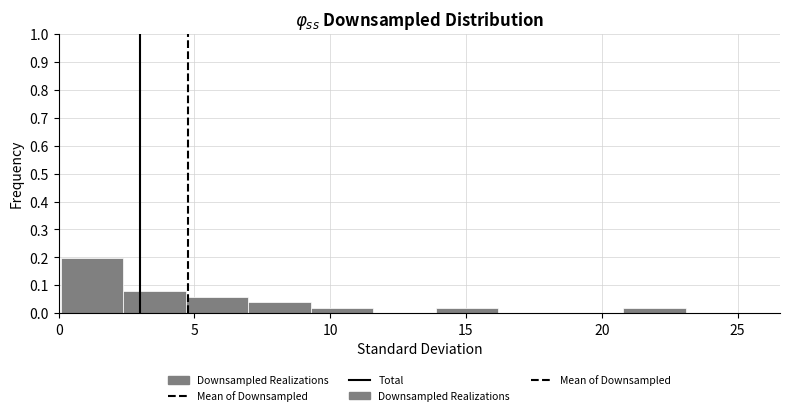

Reading left to right, transcribe this chart: for each bar, give the range it covers on the x-axis and its height. Neither the bar edges nor the heights are printed on the chart, so give them approximately, as read against the axes.

0.0 to 2.5: 0.20
2.5 to 4.5: 0.08
4.5 to 7.0: 0.06
7.0 to 9.5: 0.04
9.5 to 11.5: 0.02
11.5 to 14.0: 0
14.0 to 16.0: 0.02
16.0 to 18.5: 0
18.5 to 21.0: 0
21.0 to 23.0: 0.02